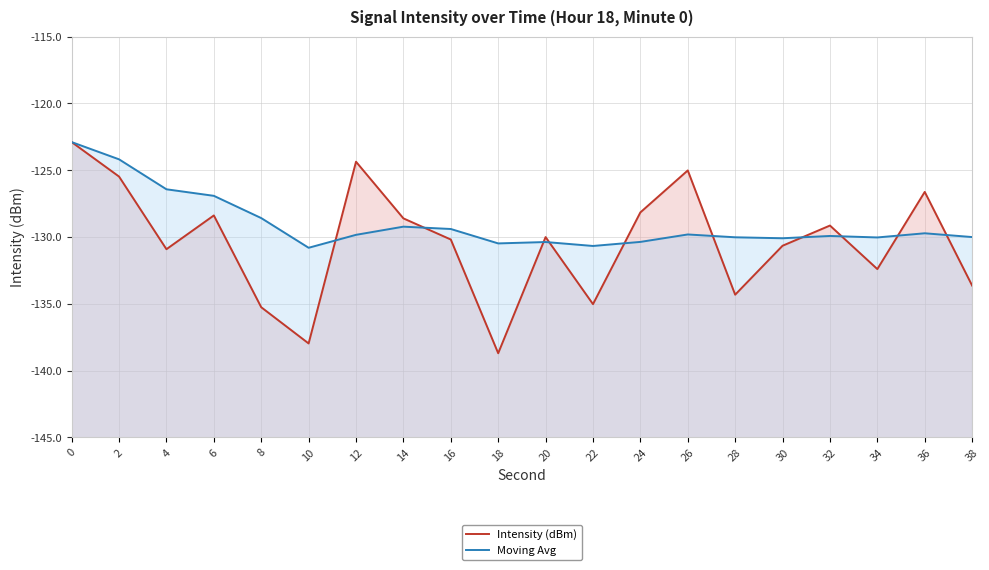

Which series changed the most between 4 and 32?

Moving Avg